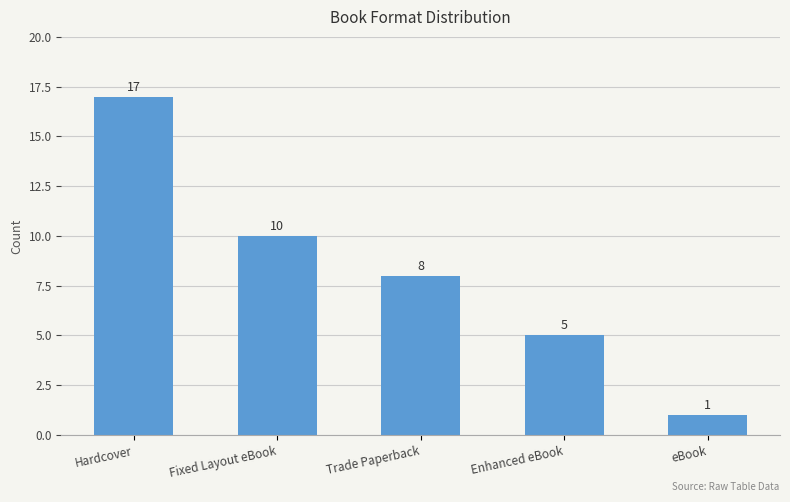

Reading left to right, extract all data points from this chart.

Hardcover=17	Fixed Layout eBook=10	Trade Paperback=8	Enhanced eBook=5	eBook=1